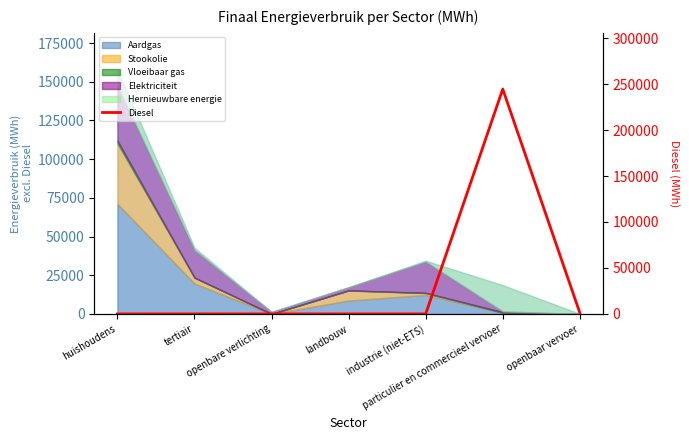

The value at huishoudens is 0.0. True or false?

True